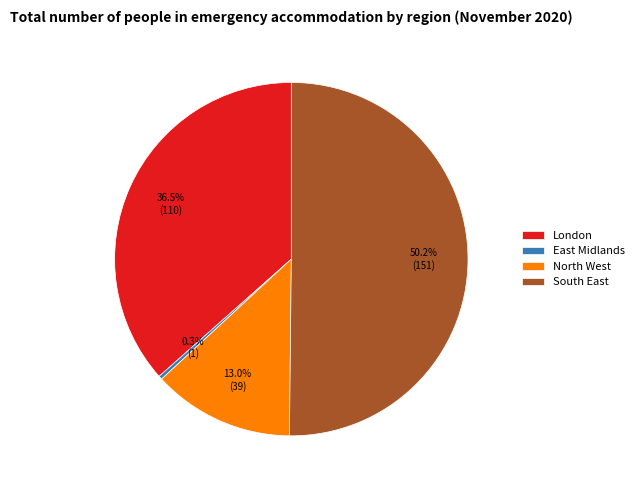

Do London and South East together represent more than half of the pie?

Yes